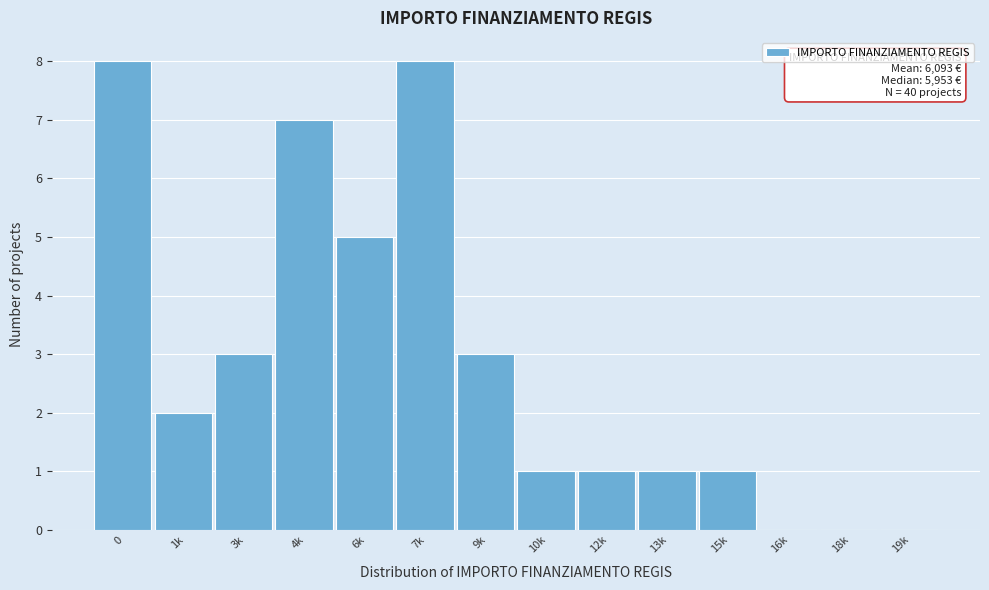

Reading left to right, transcribe all the data shown in this chart.

0=8	1k=2	3k=3	4k=7	6k=5	7k=8	9k=3	10k=1	12k=1	13k=1	15k=1	16k=0	18k=0	19k=0